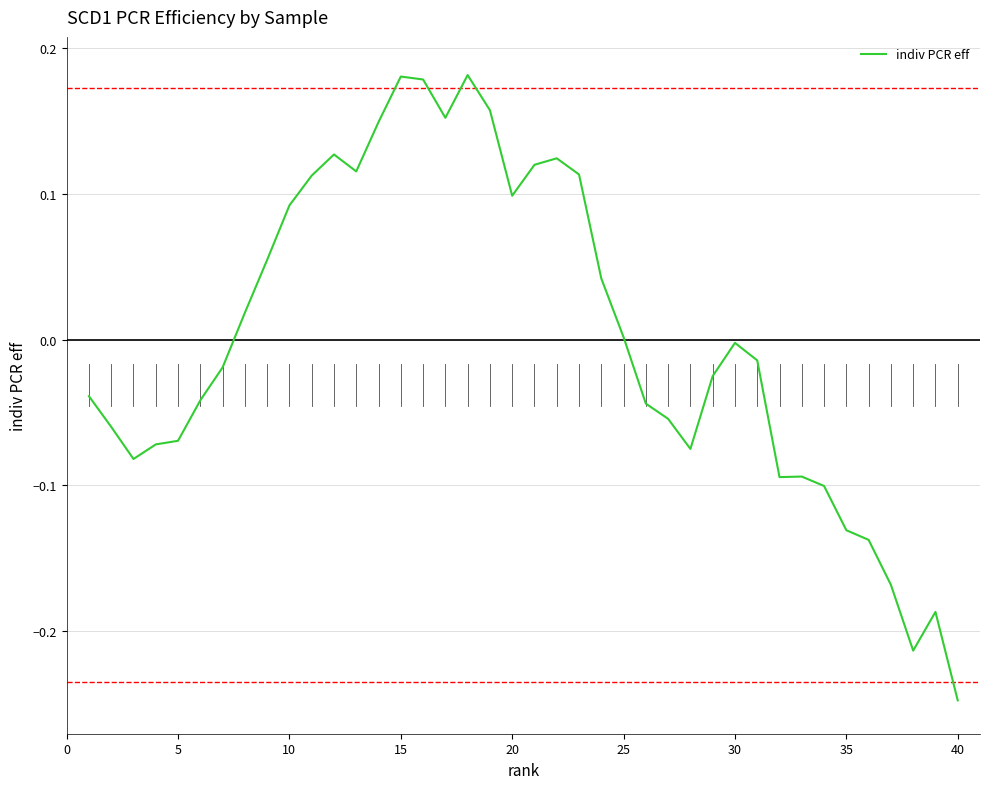

What is the difference between the maximum and minimum values?

0.4